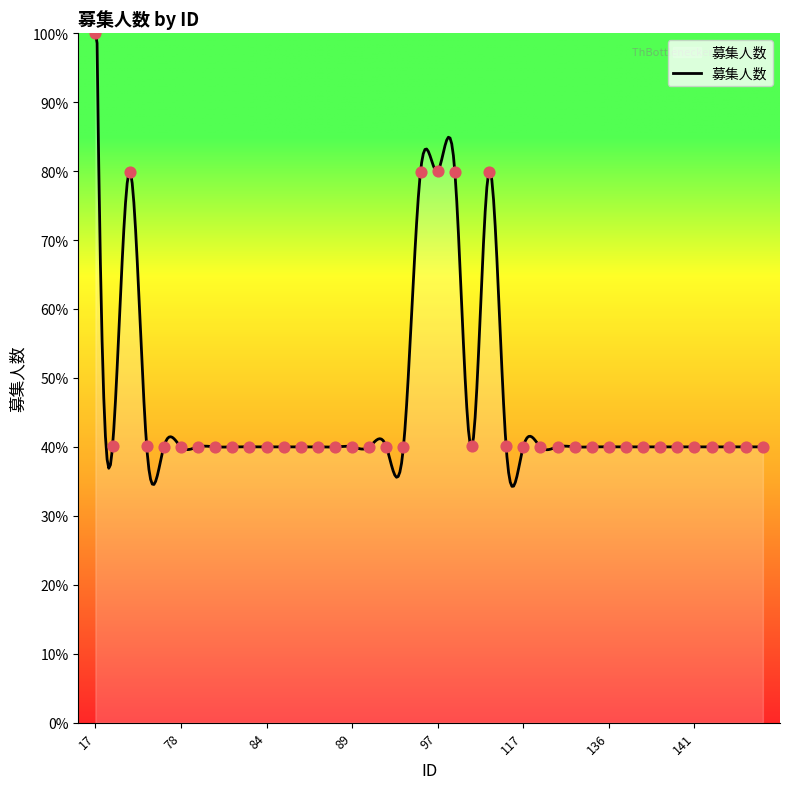

Approximately how many times larger is the value at 80 compared to 137?

1.0